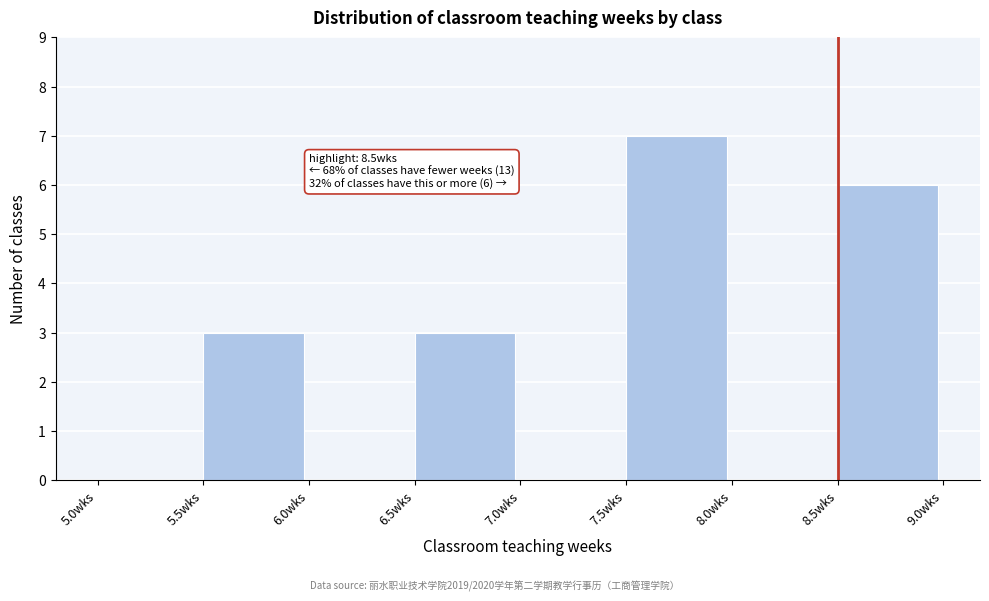

Over which range of the x-axis is the bar tallest?

7.5 to 8.0